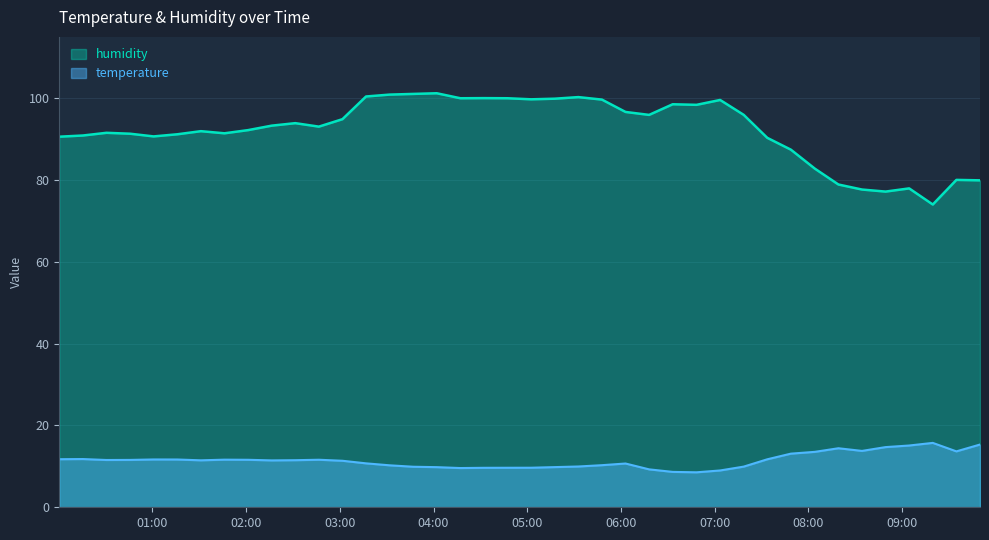

What is the minimum value for humidity?

74.0